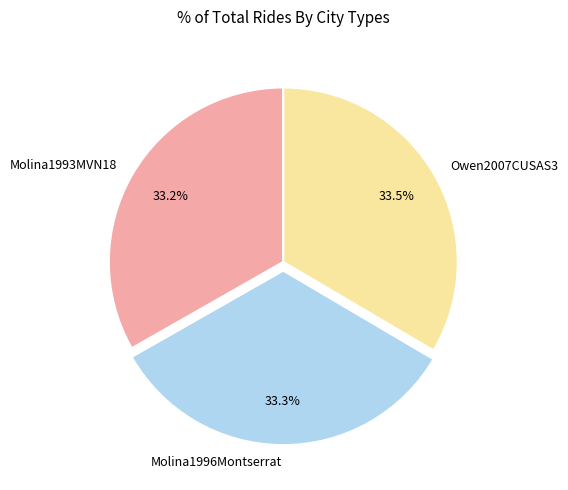

To the nearest percent, what percentage of the pie is Molina1993MVN18?

33%